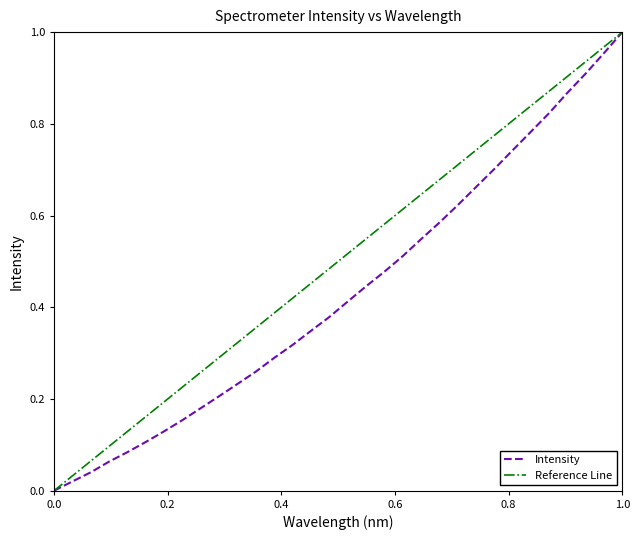

The chart shows a value of 0.4 at 220.3533. True or false?

False